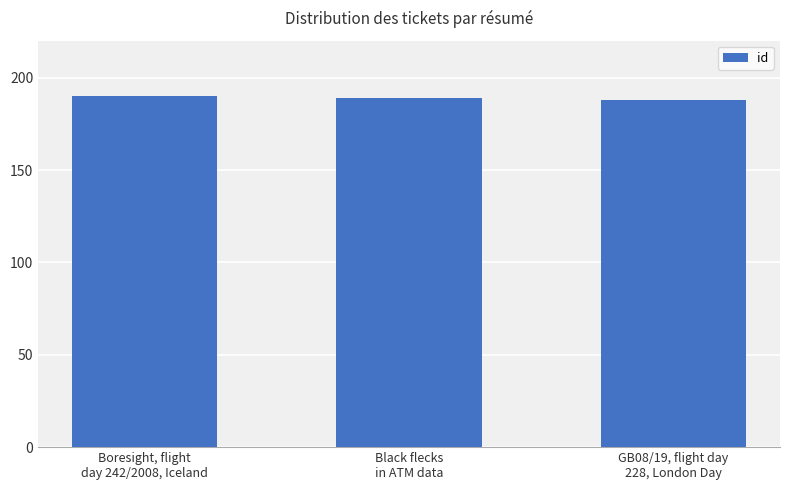

Reading left to right, transcribe all the data shown in this chart.

190	189	188